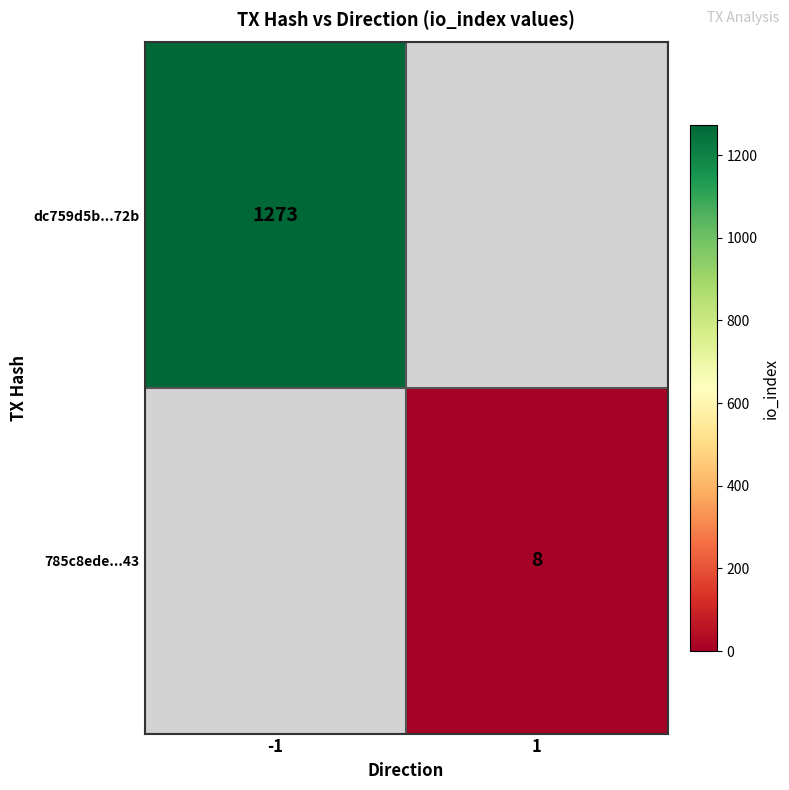

The dc759d5b...72b series shows 1273 at -1. True or false?

True